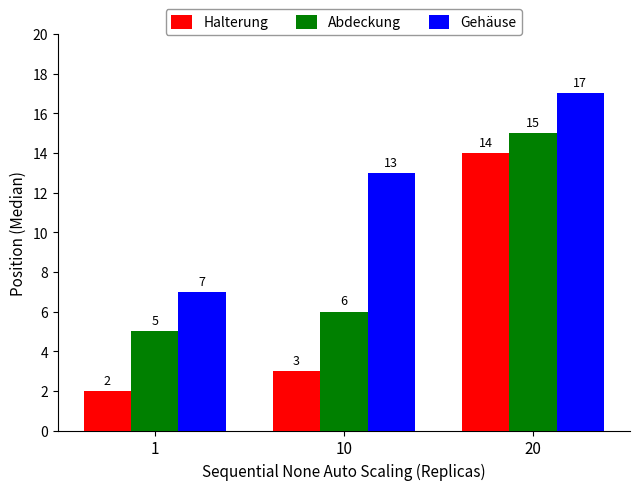

What is the total value across all series at 1?

14